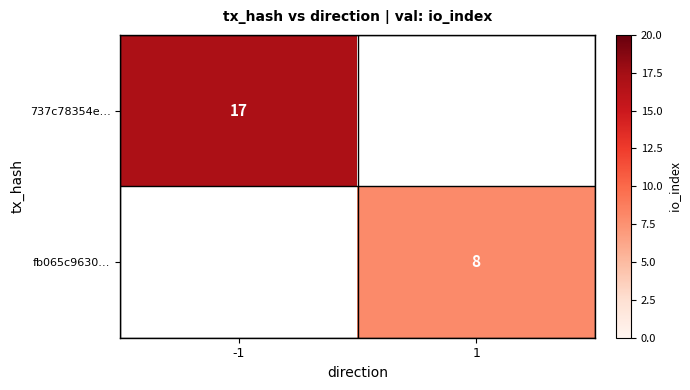

True or false: fb065c9630… has a value of 8 at 1.

True